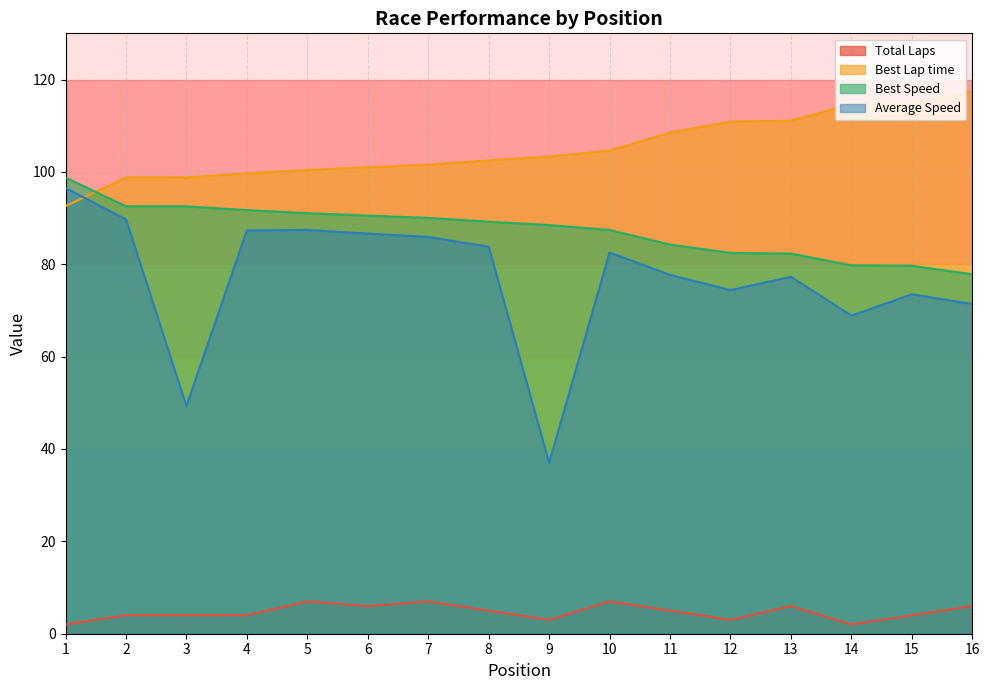

What is the difference between the maximum and minimum values in the Best Speed series?

20.9